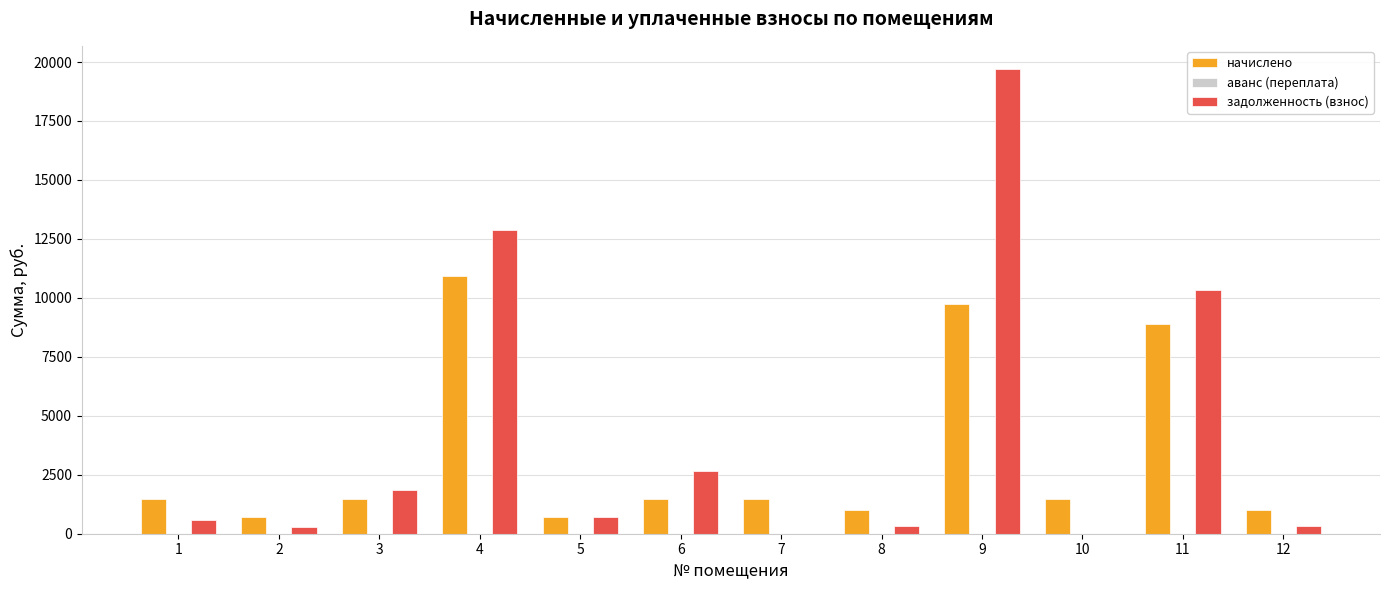

The value of начислено at 12 is 990.0. True or false?

True